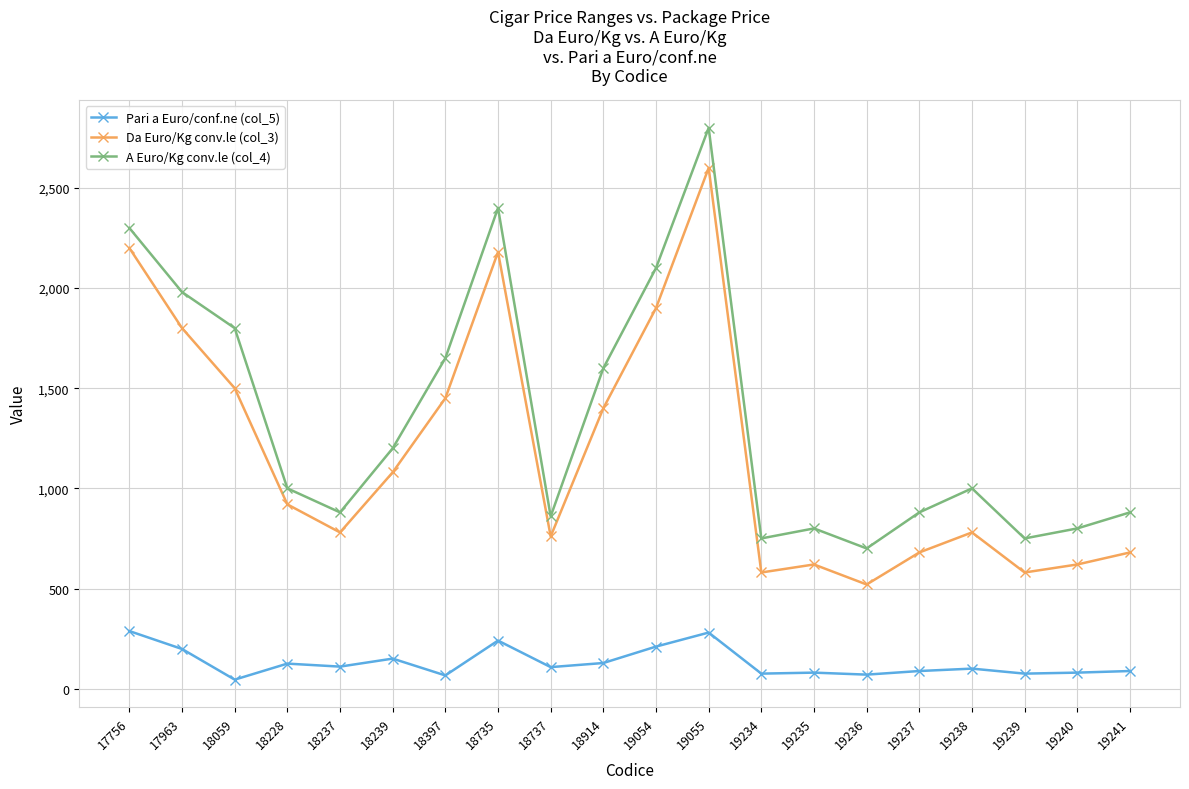

True or false: A Euro/Kg conv.le (col_4) and Da Euro/Kg conv.le (col_3) intersect in this chart.

False